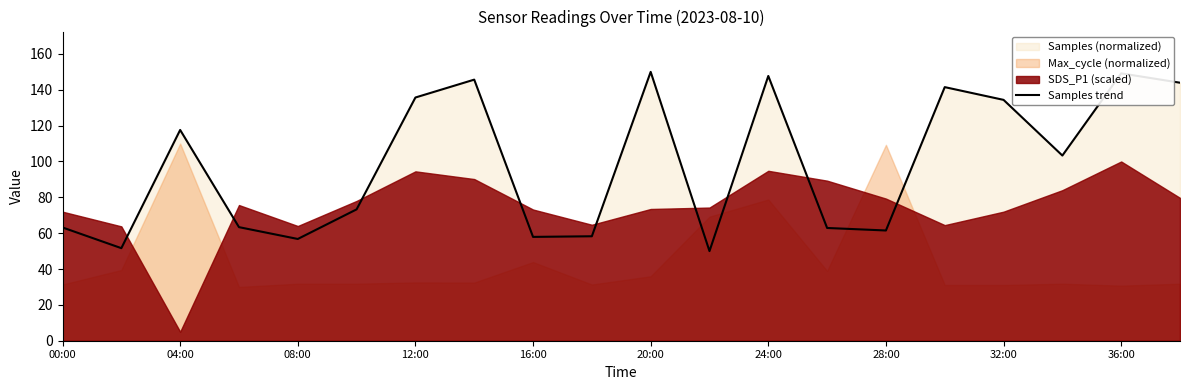

What is the minimum value for Samples trend?

50.0